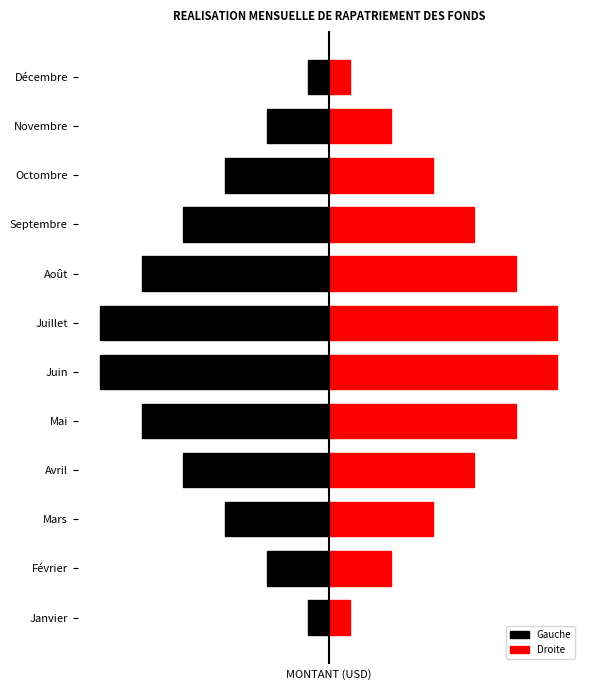

Does the chart contain any negative values?

Yes